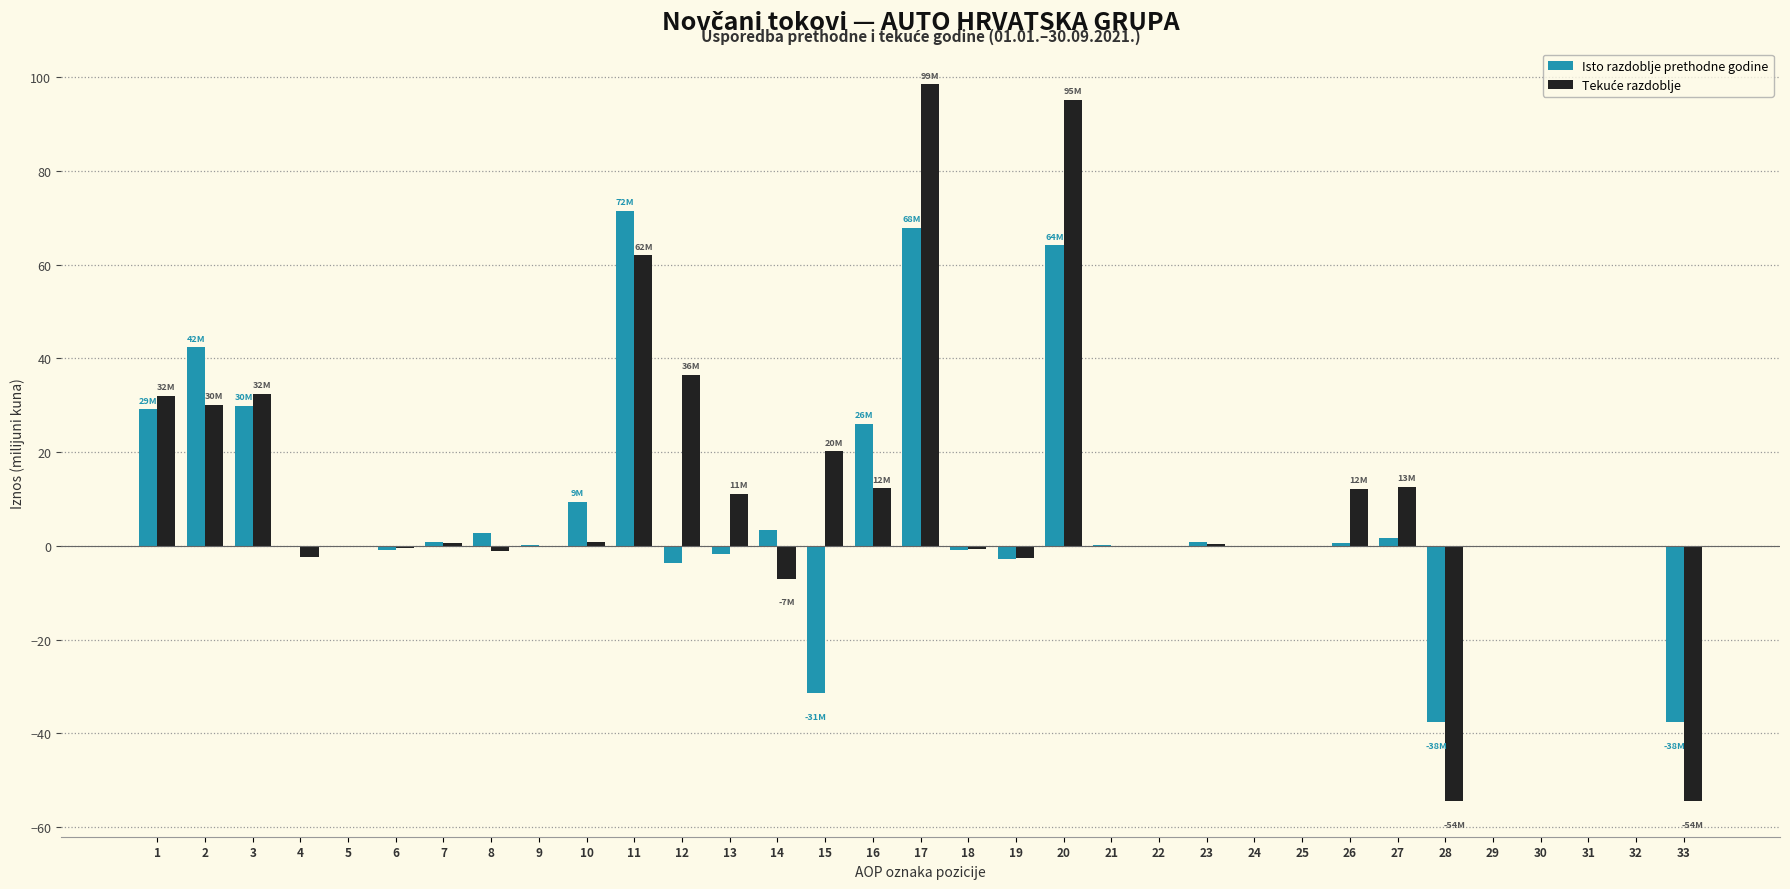

What is the greatest value displayed?

98.5